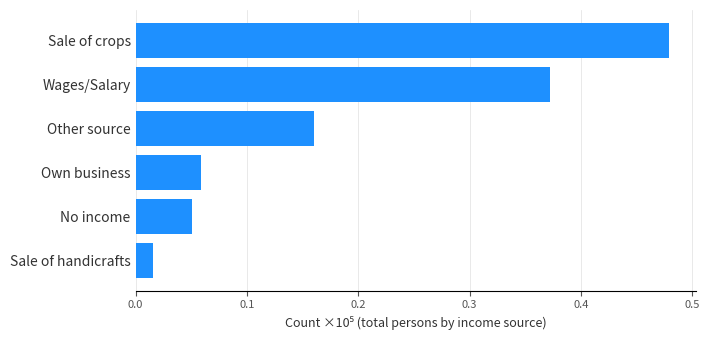

Does the chart contain any negative values?

No